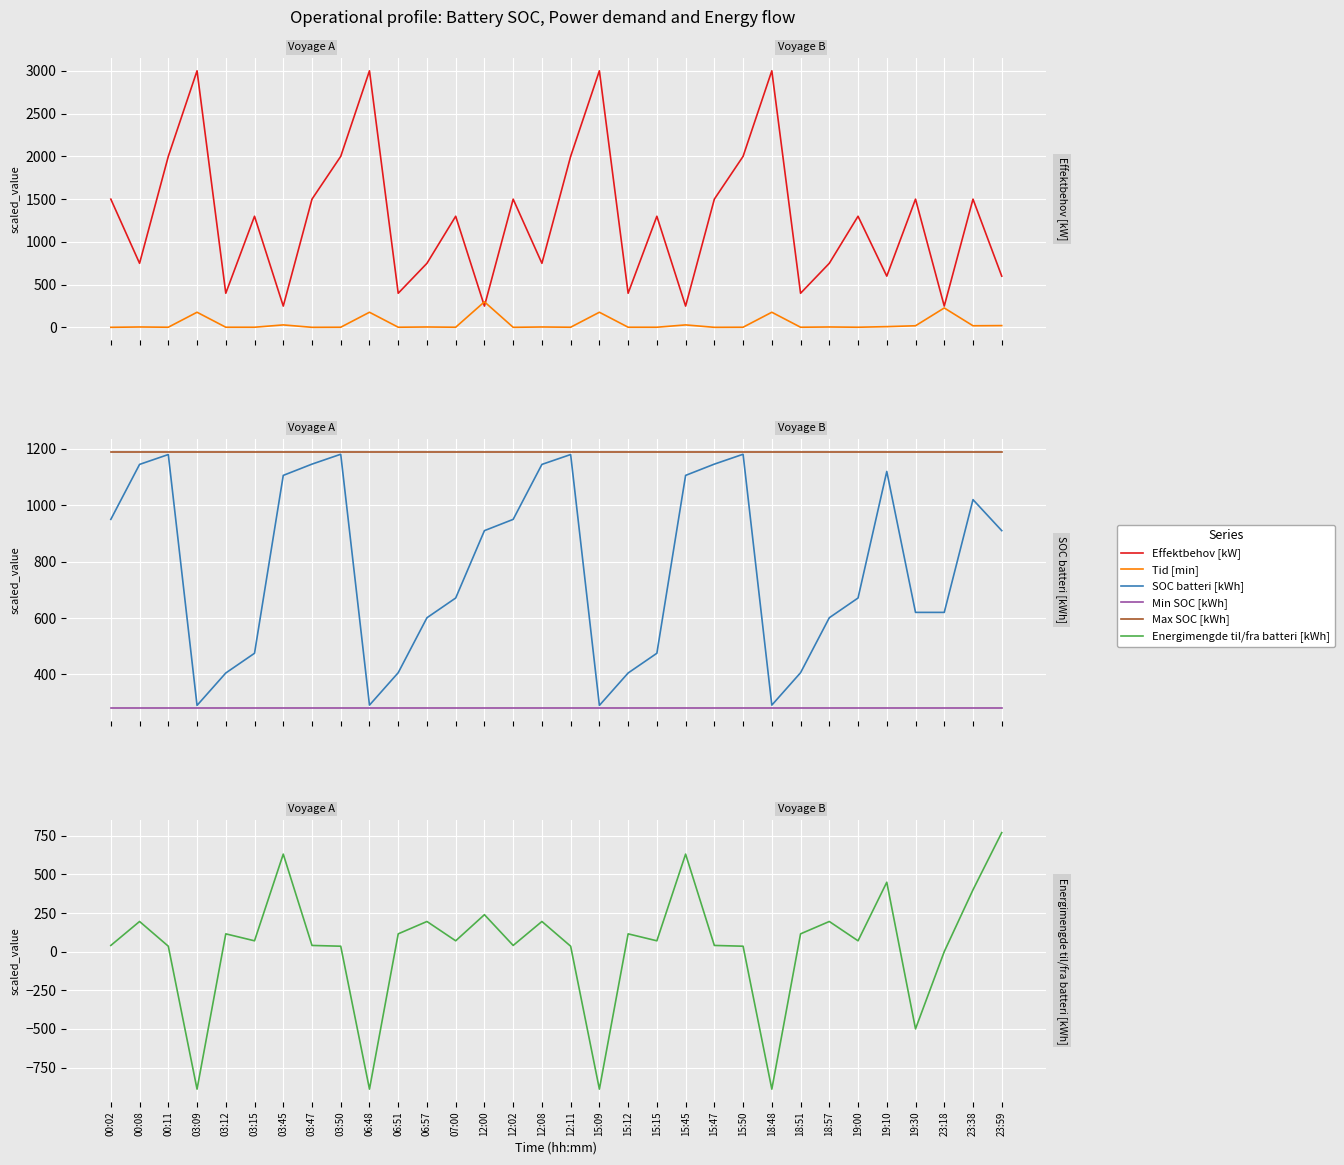

List the series in order of their peak value, lowest first.

Min SOC [kWh], Tid [min], Energimengde til/fra batteri [kWh], SOC batteri [kWh], Max SOC [kWh], Effektbehov [kW]